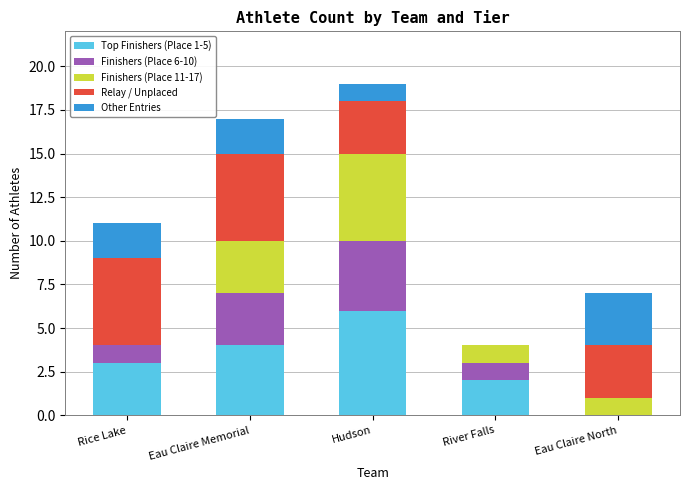

The value of Top Finishers (Place 1-5) at River Falls is 3. True or false?

False